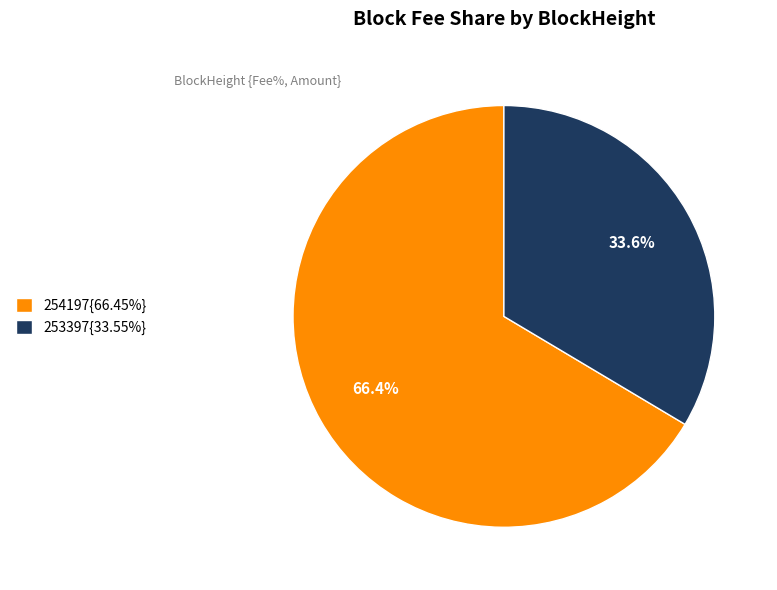

Is there a majority slice in this chart?

Yes